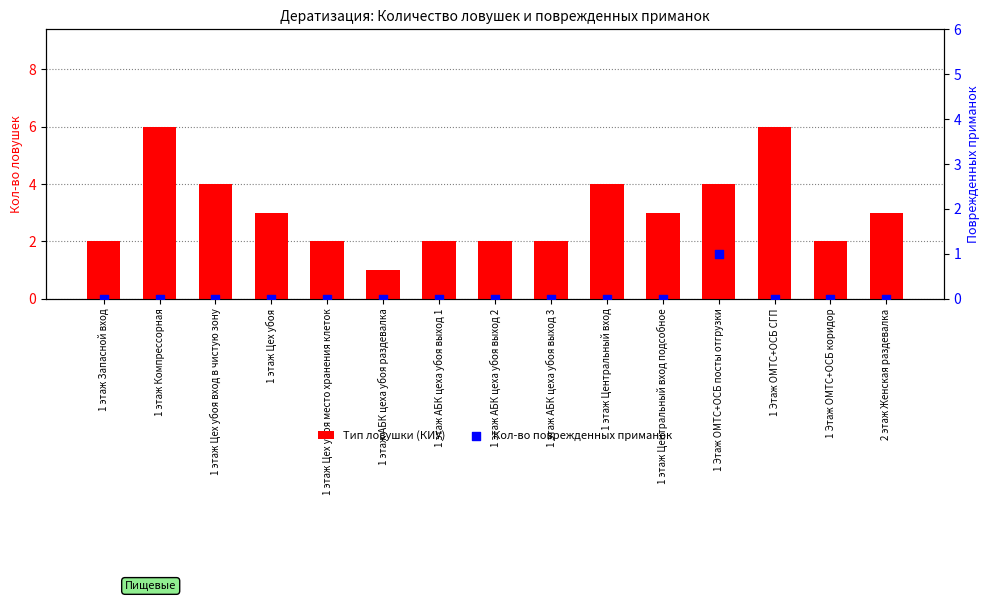

Which series has the largest total across all categories?

Тип ловушки (КИУ)